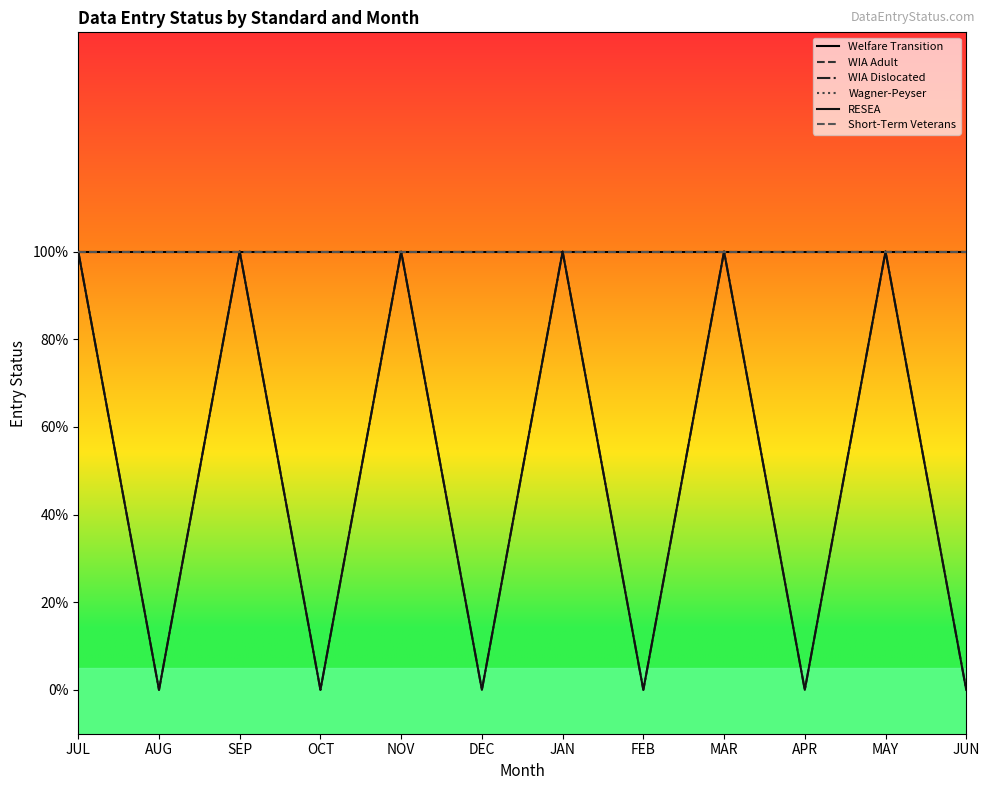

What is the sum of the RESEA values at APR and MAR?

1